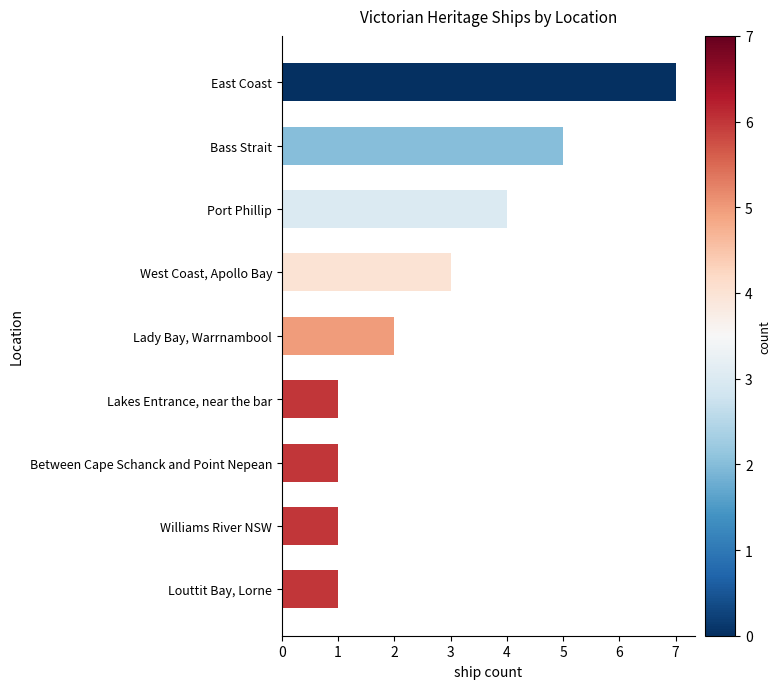

What is the ratio of the value at West Coast, Apollo Bay to the value at Louttit Bay, Lorne?

3.0